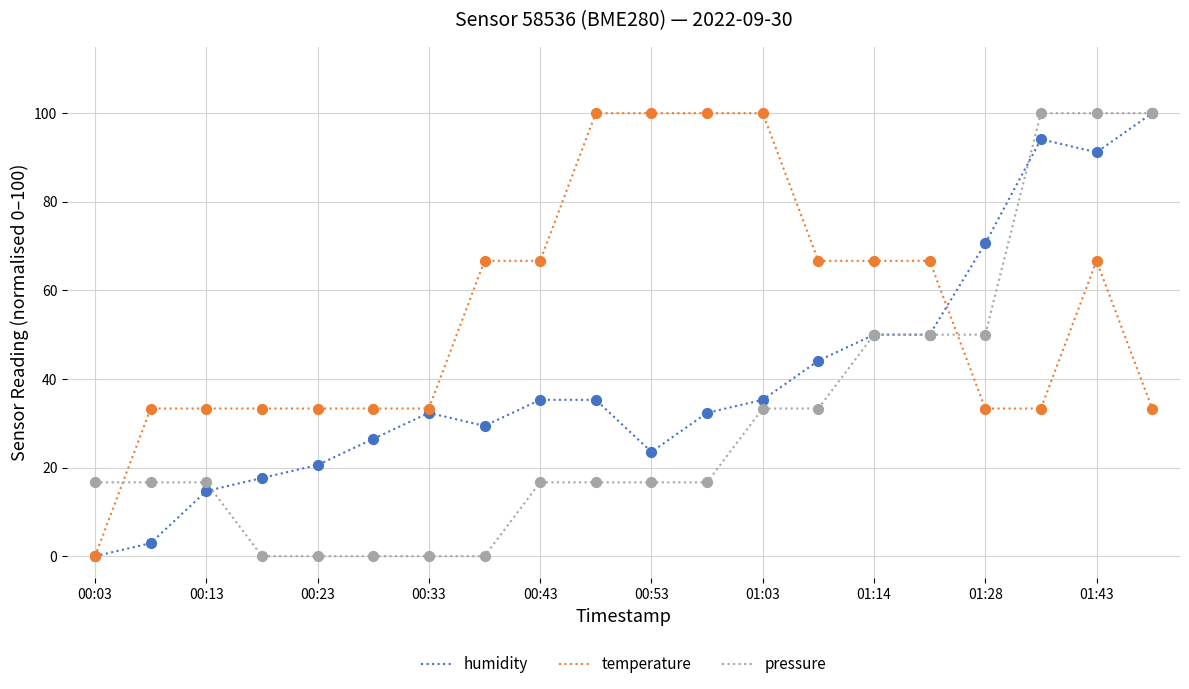

Which series has the largest total across all categories?

temperature